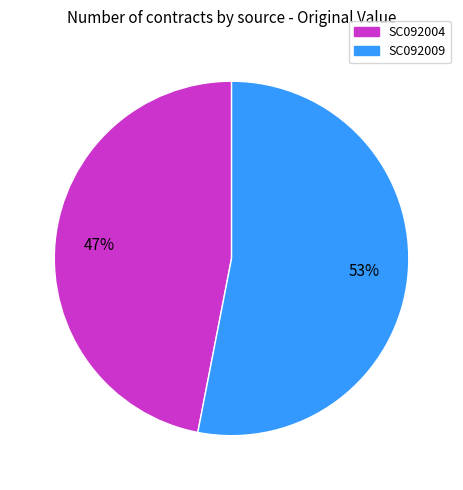

To the nearest percent, what is the combined percentage of SC092009 and SC092004?

100%